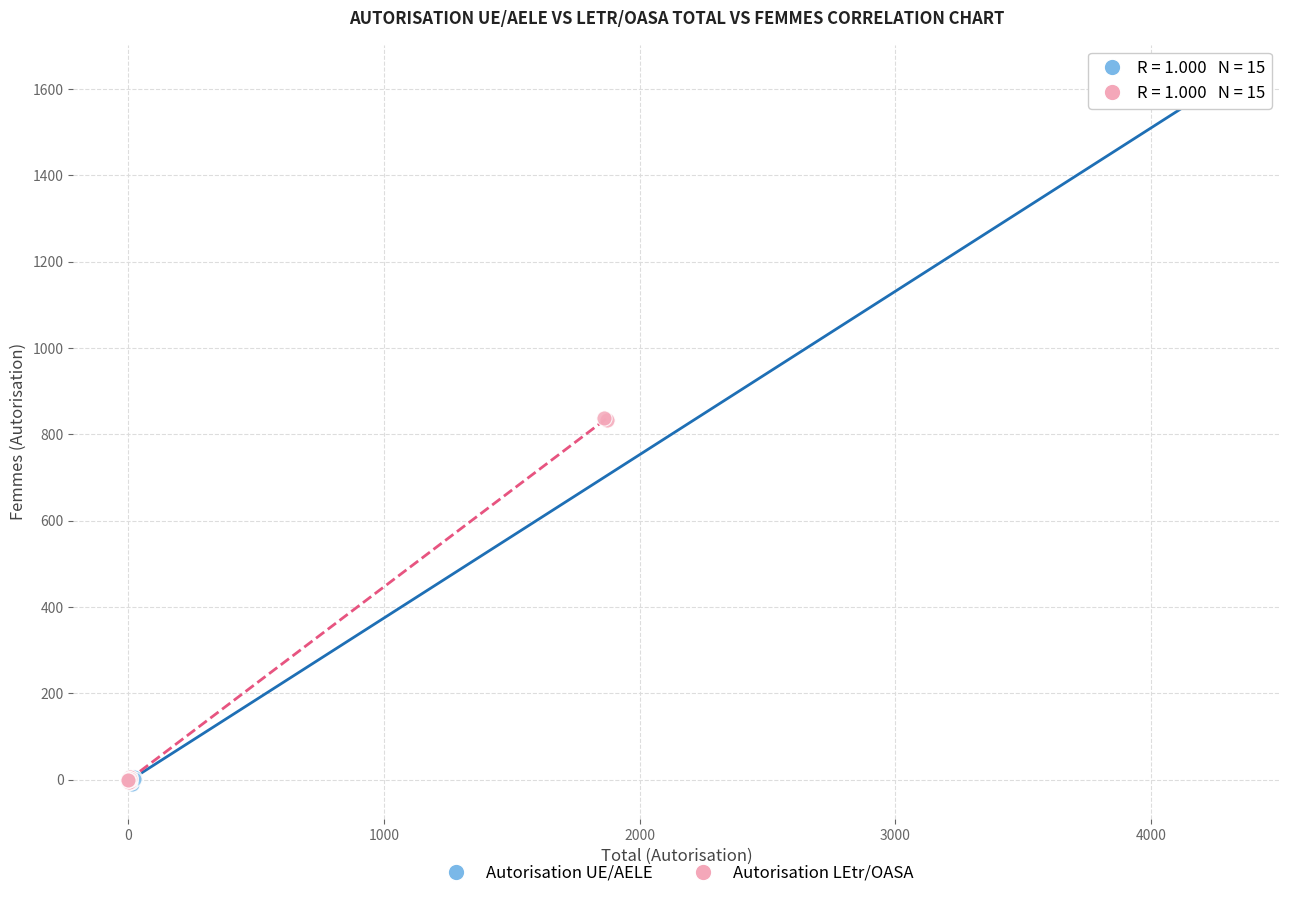

Which series has the widest spread of Y values?

Autorisation UE/AELE